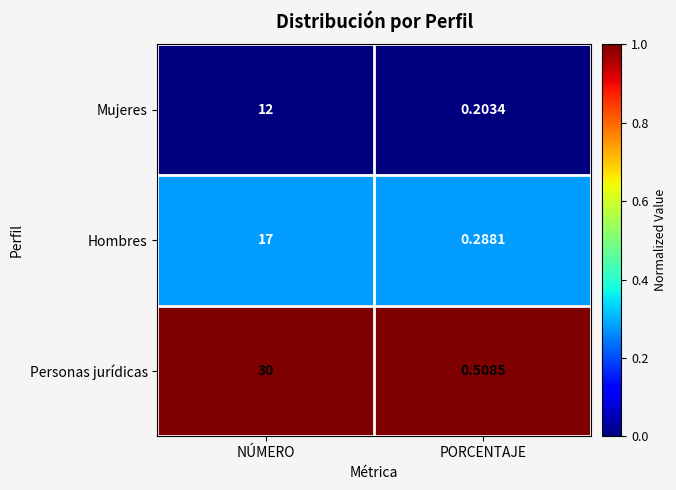

Which series has the largest range (max minus min)?

Personas jurídicas